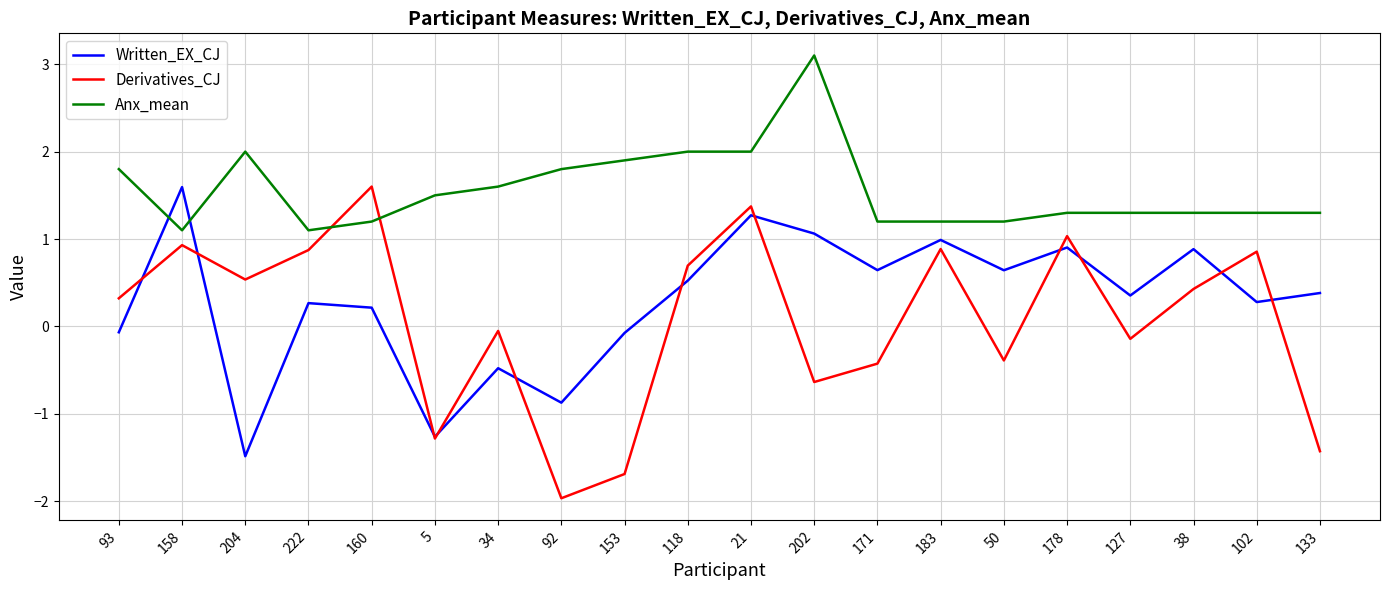

How many times do Anx_mean and Derivatives_CJ cross each other?

2